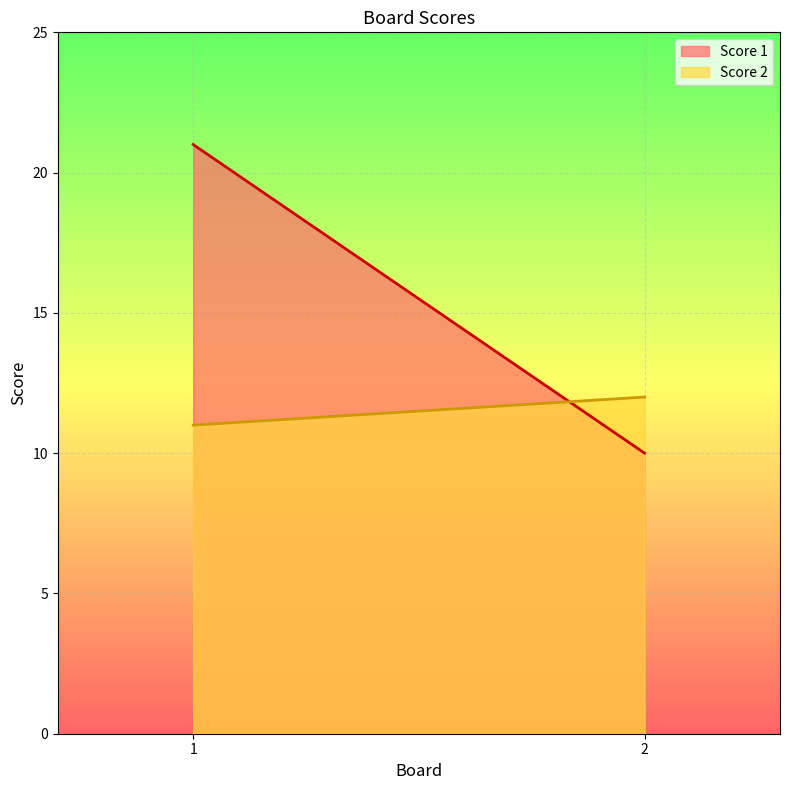

Is the value of Score 1 at 1 greater than the value of Score 2 at 1?

Yes